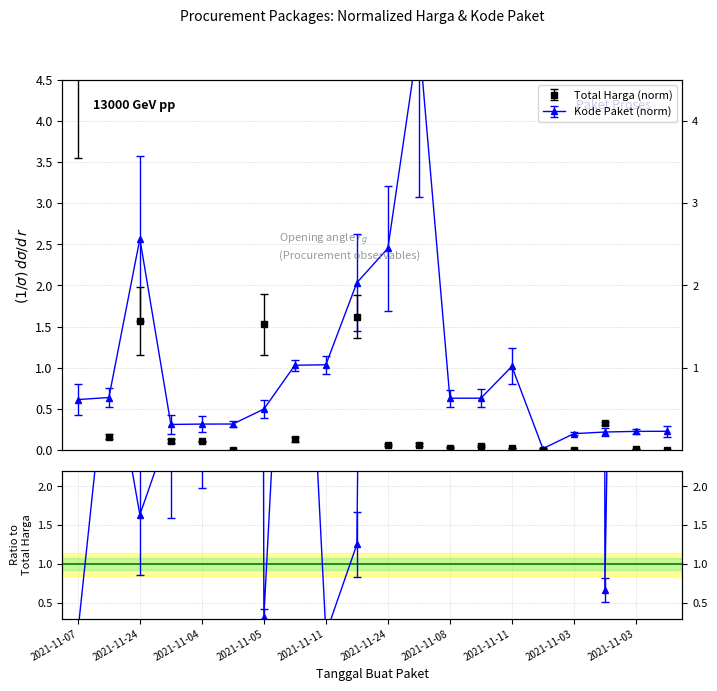

Which series has the largest range (max minus min)?

Total Harga (Milyar)